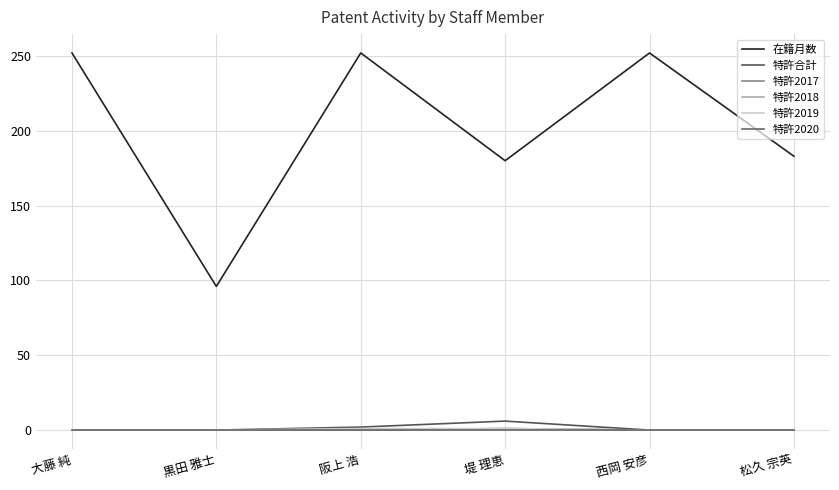

Is this an area chart (filled region under the line)?

No